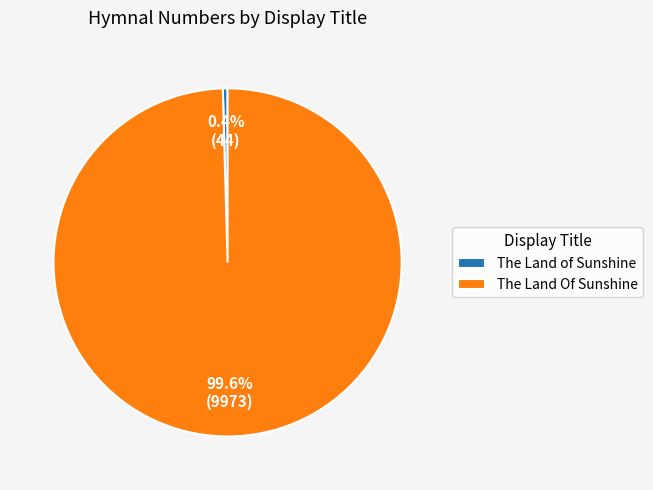

Is the sum of The Land Of Sunshine and The Land of Sunshine greater than half?

Yes